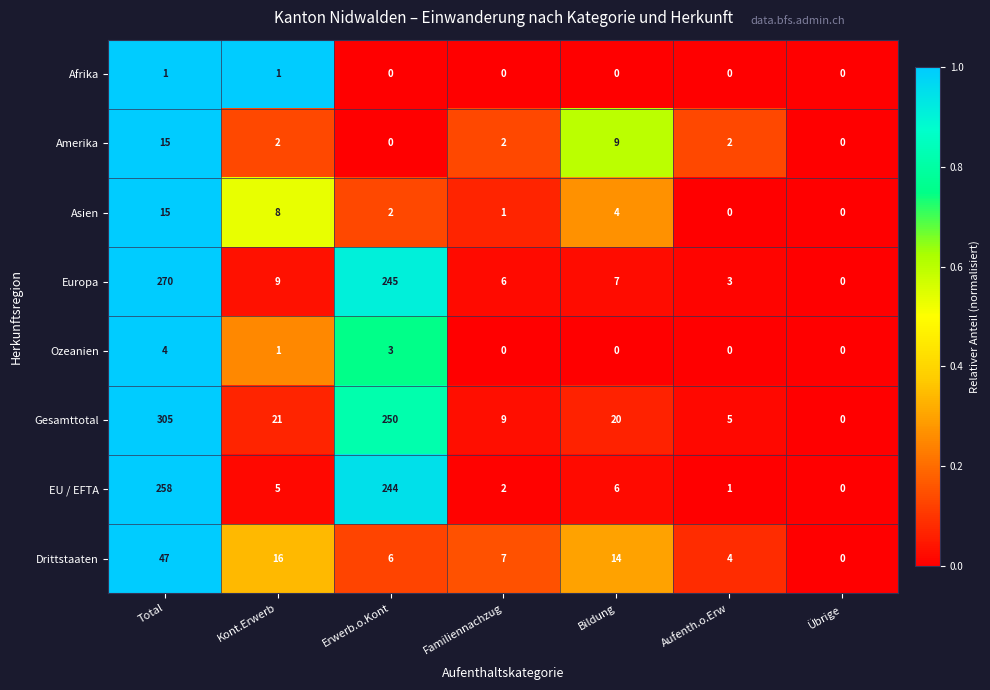

What is the difference between the second highest and second lowest values in the Europa series?

242